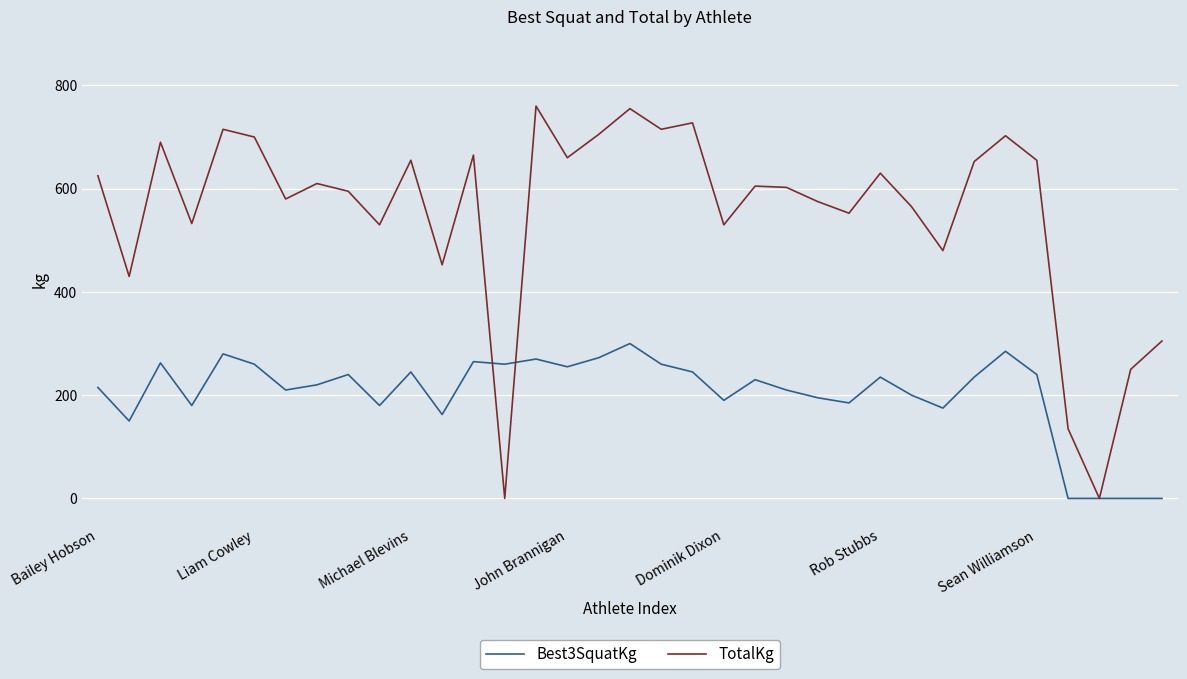

What are all the series names shown in the legend?

Best3SquatKg, TotalKg